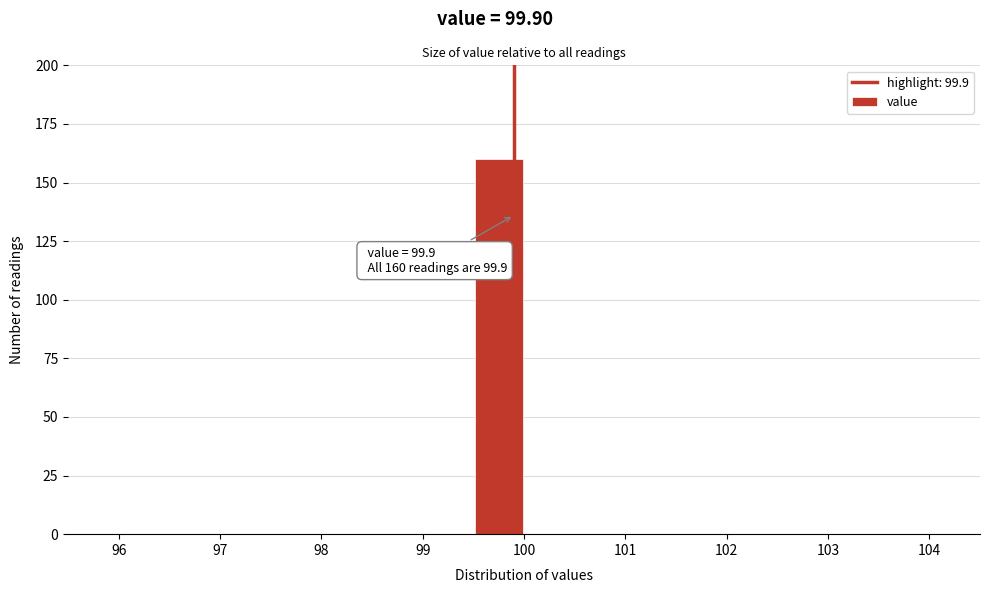

Which range on the x-axis has the tallest bar?

99.5 to 100.0